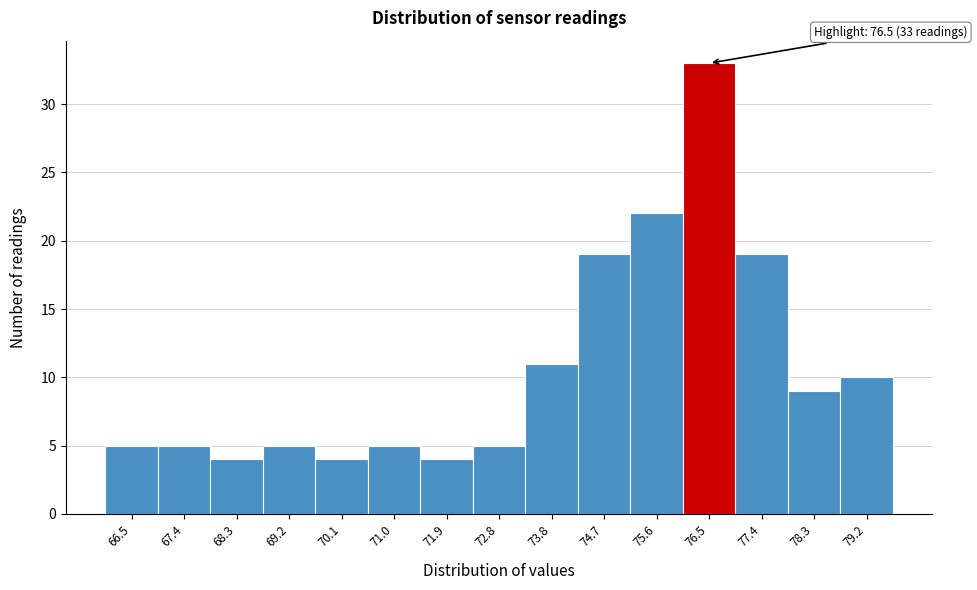

Reading right to left, transcribe all the data shown in this chart.

10	9	19	33	22	19	11	5	4	5	4	5	4	5	5